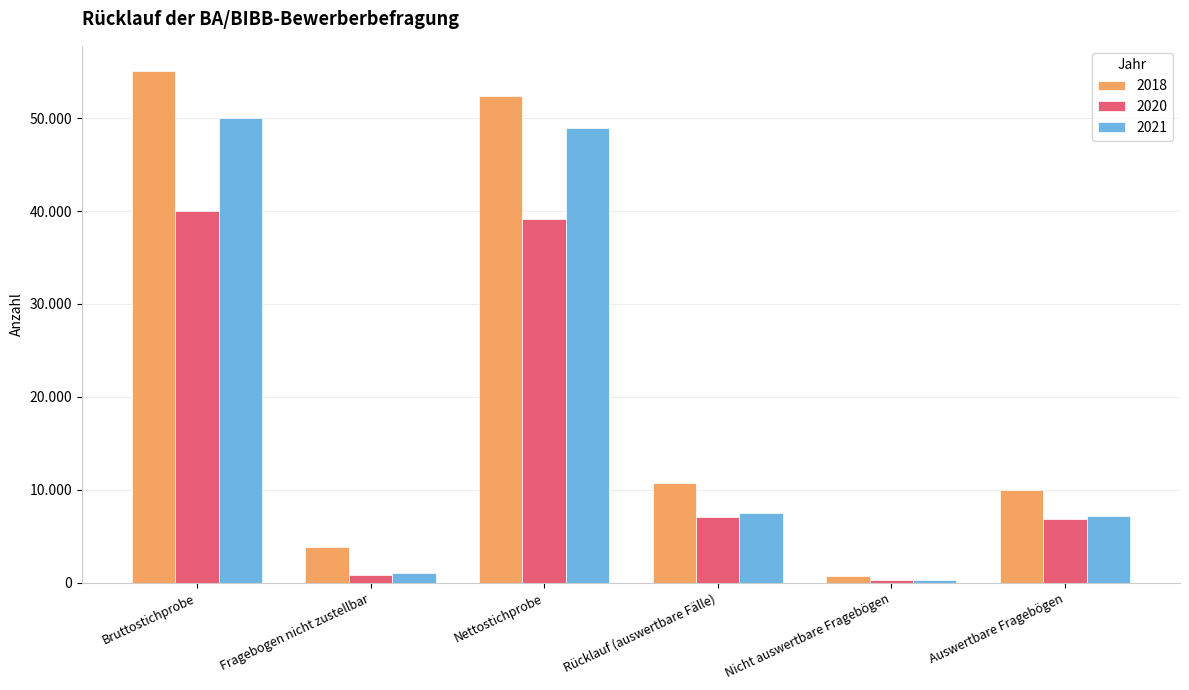

What is the sum of all 2018 values?

132660